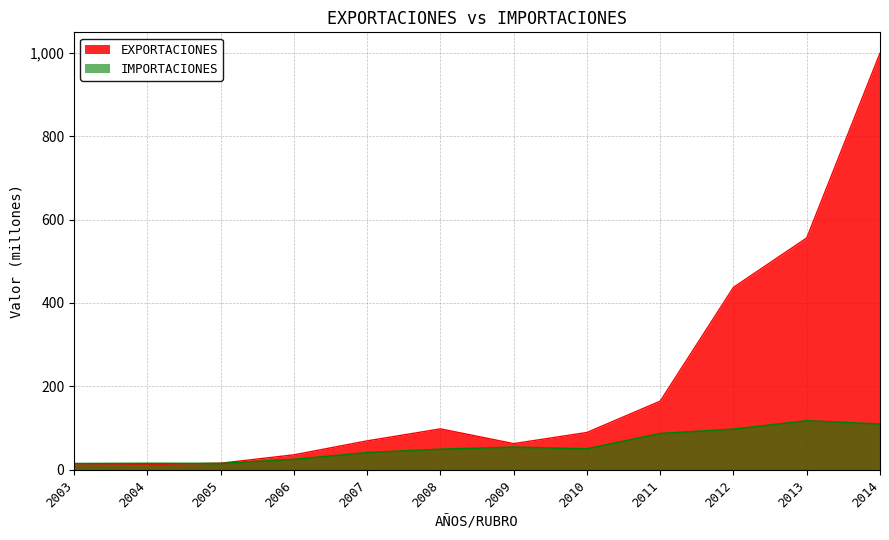

Does the chart display data point markers on the line(s)?

No